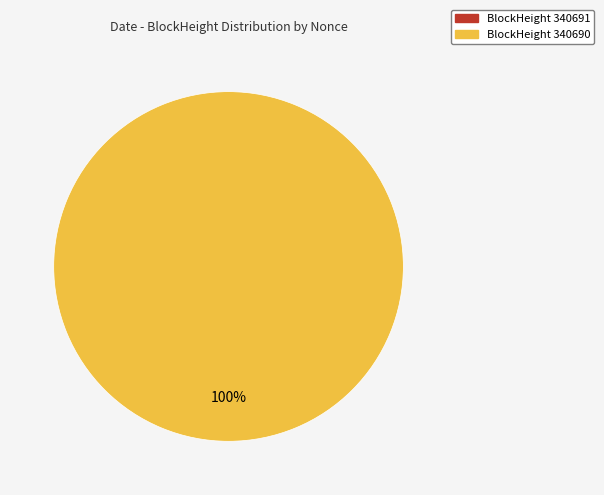

What is the change in value from 340691 to 340690?

+5011